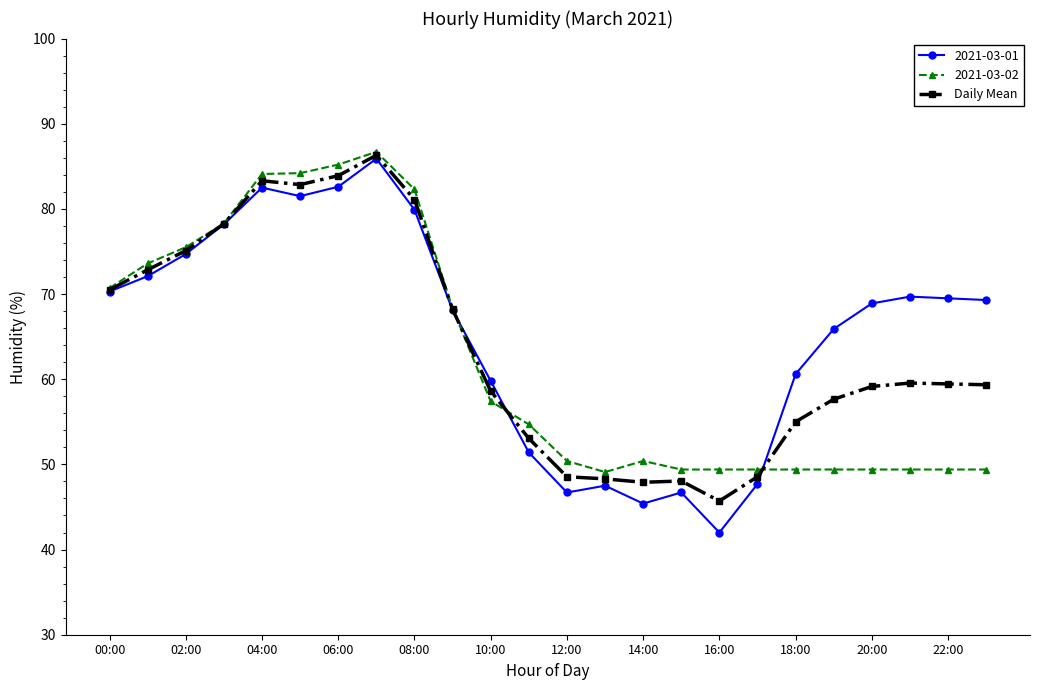

Which series has the largest range (max minus min)?

2021-03-01